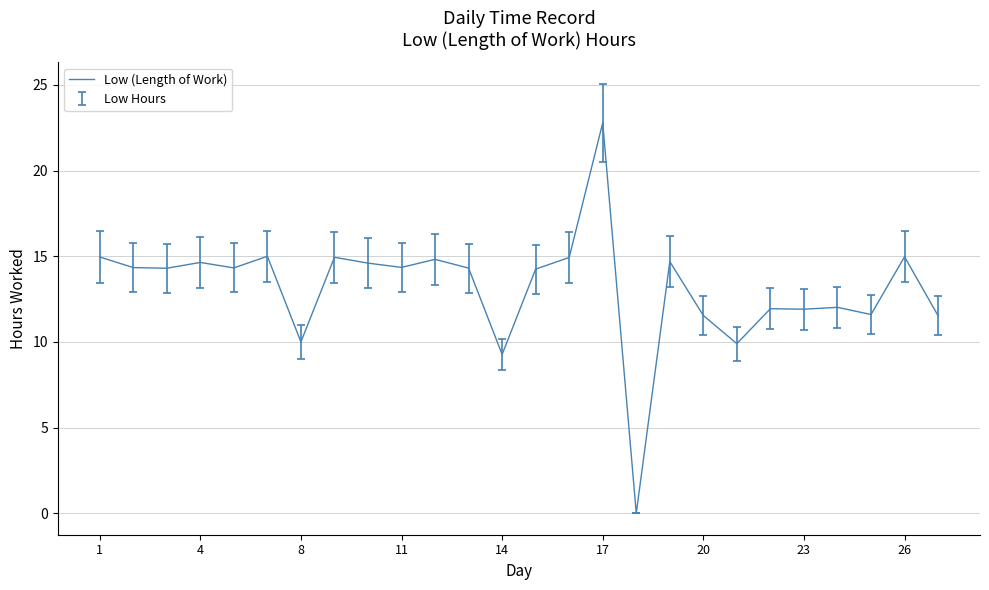

What is the difference between the maximum and minimum values?

22.8